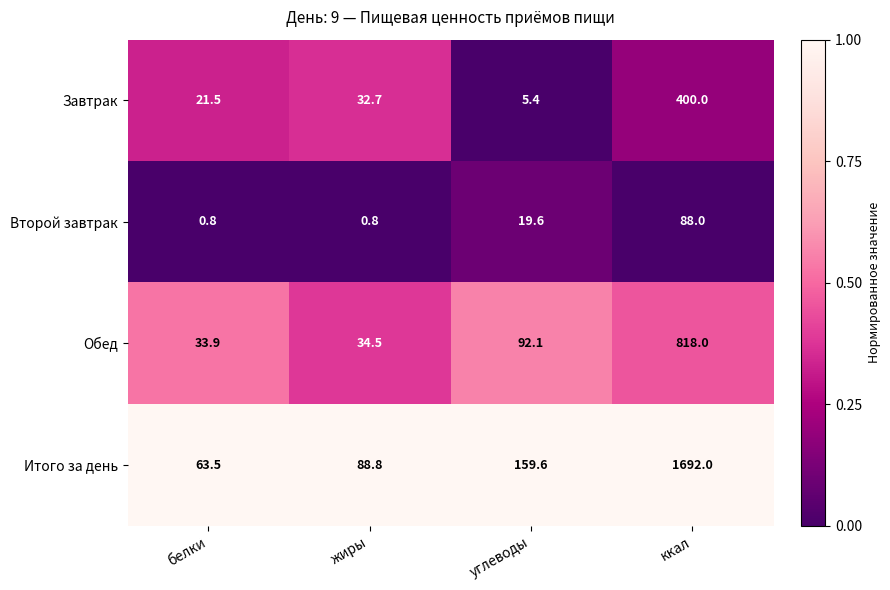

What is the maximum value for Итого за день?

1692.0